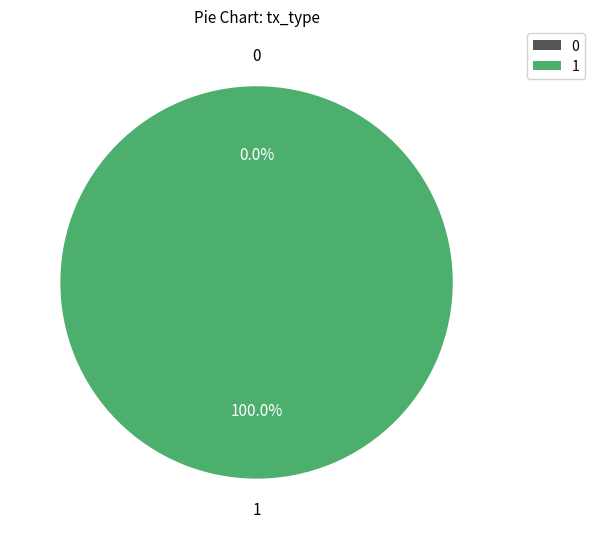

Is it true that Ticket is 1% of the pie?

False